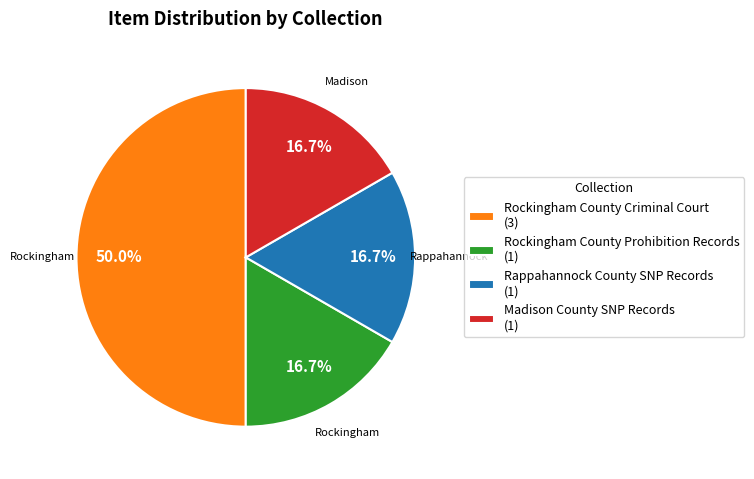

What portion of the pie excludes Rockingham County Prohibition Records (1)?

83.3%